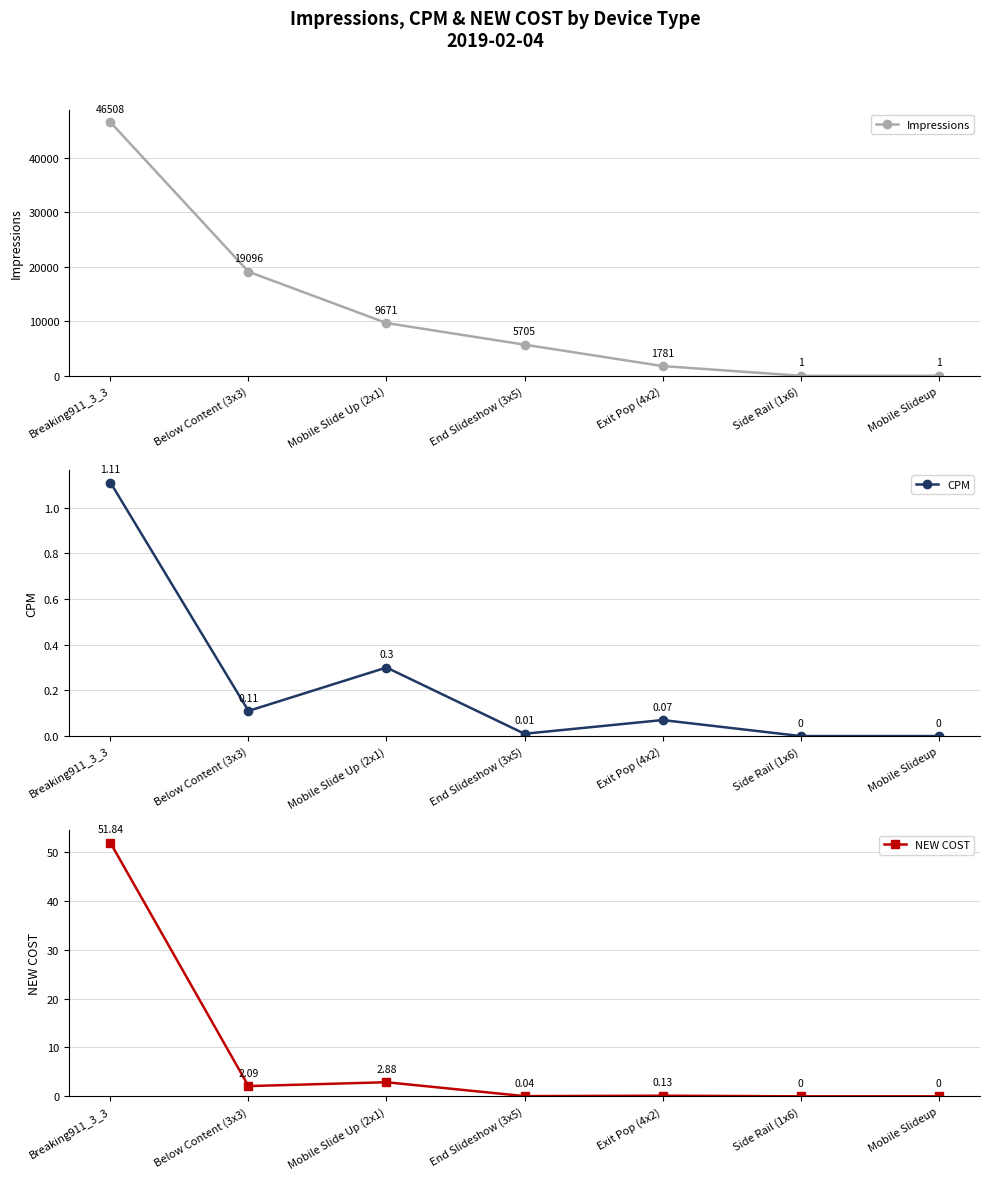

What is the difference between the maximum and minimum values in the Impressions series?

46507